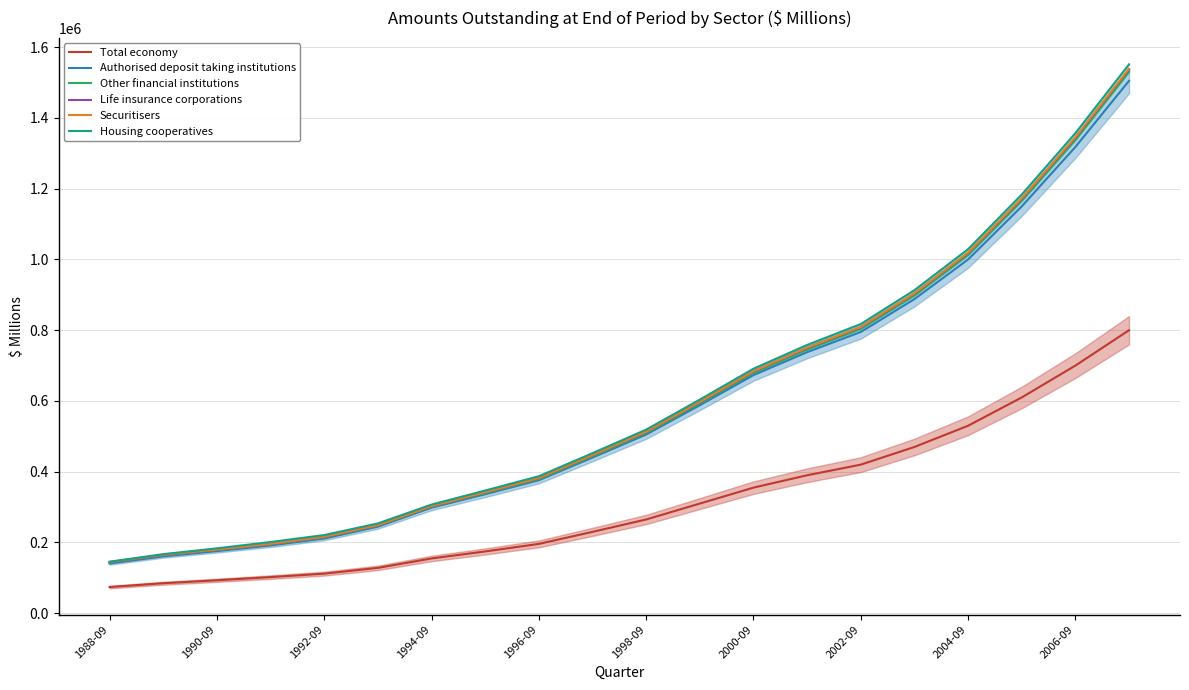

True or false: Total economy has a value of 610000 at 17.

True